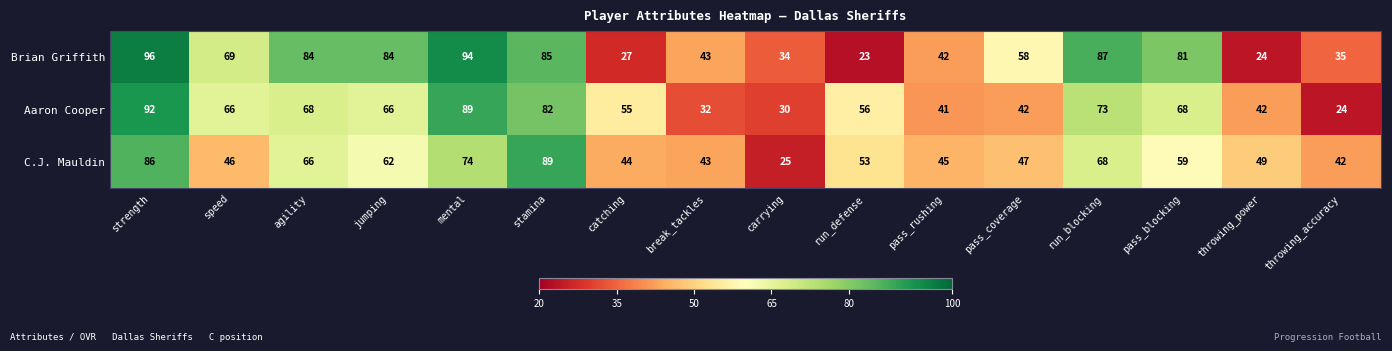

What is the total value across all series at catching?

126